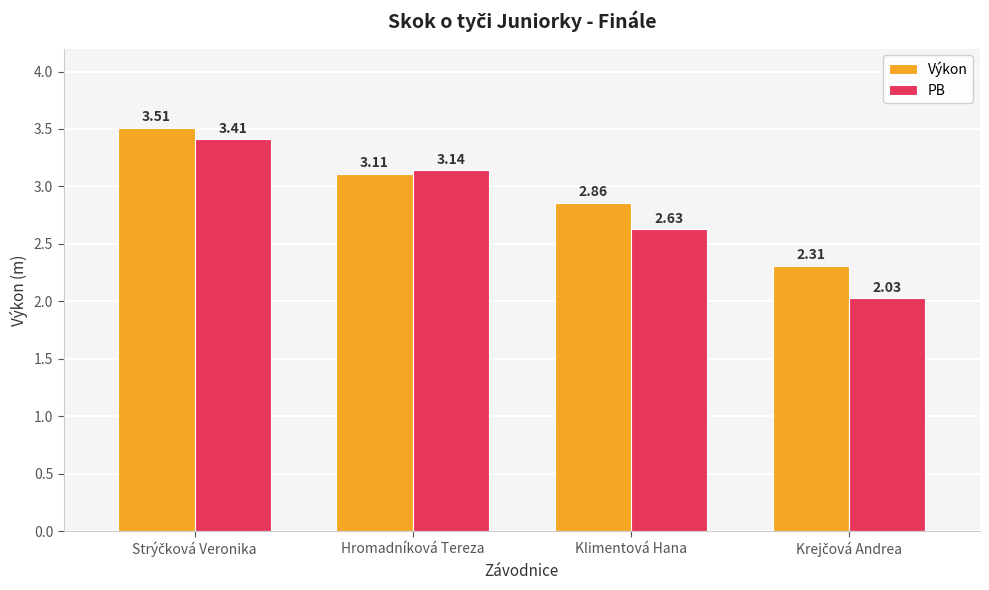

What is the difference between the maximum and second lowest values in the PB series?

0.8